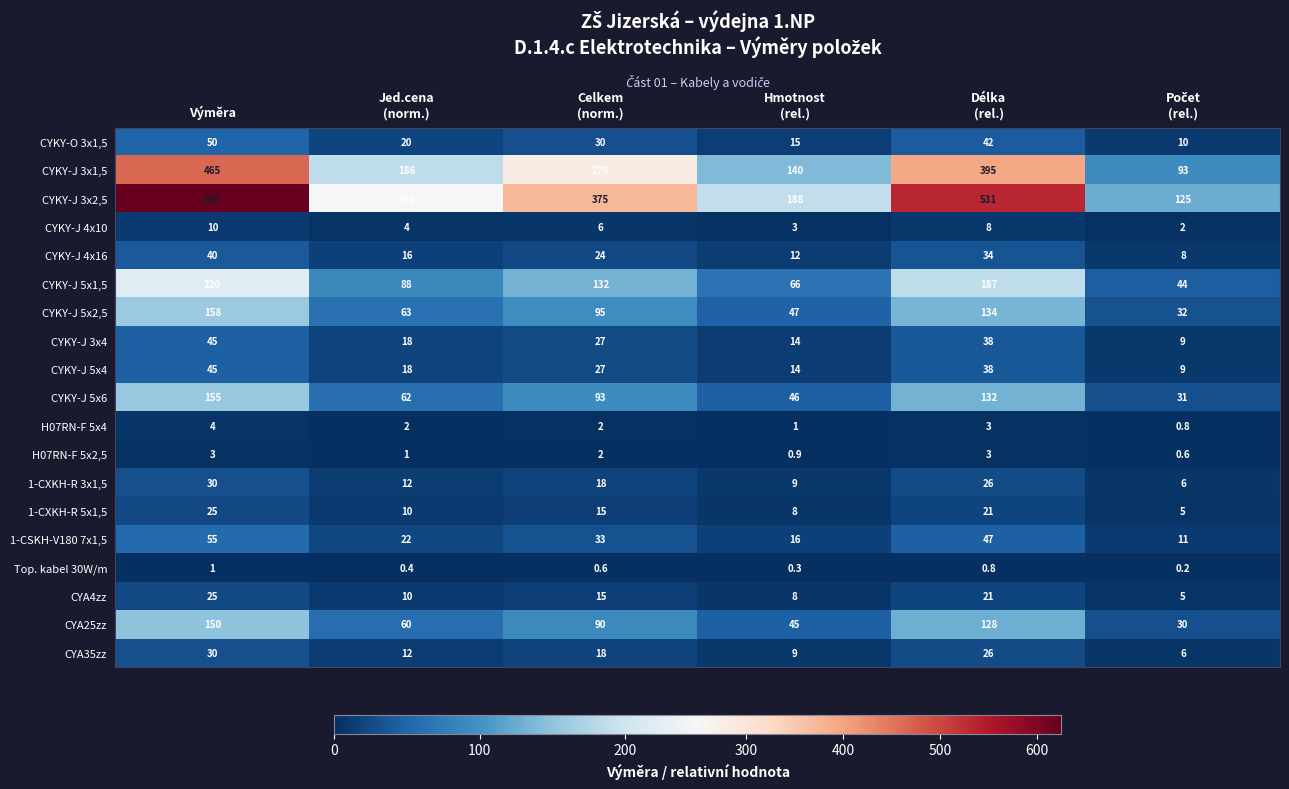

Which series has the largest total across all categories?

CYKY-J 3x2,5